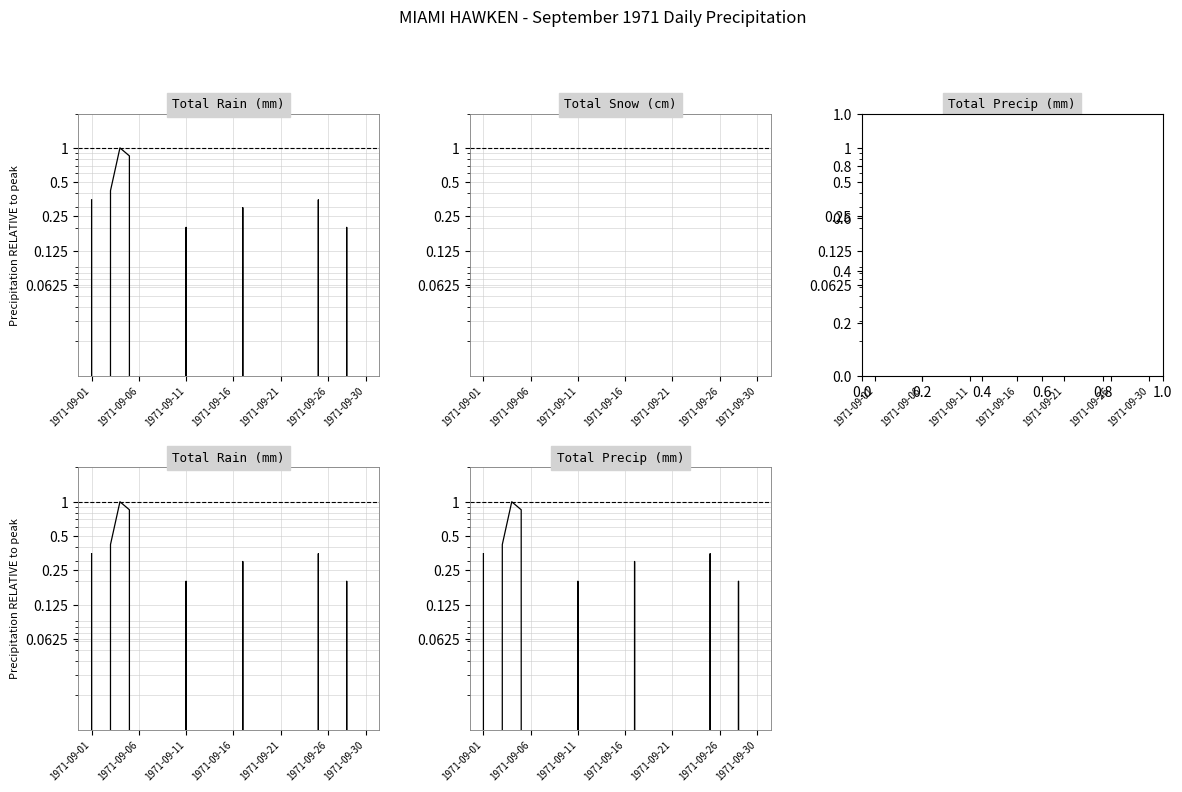

Where is Total Rain (mm) nearest to the value 0?

1971-09-06